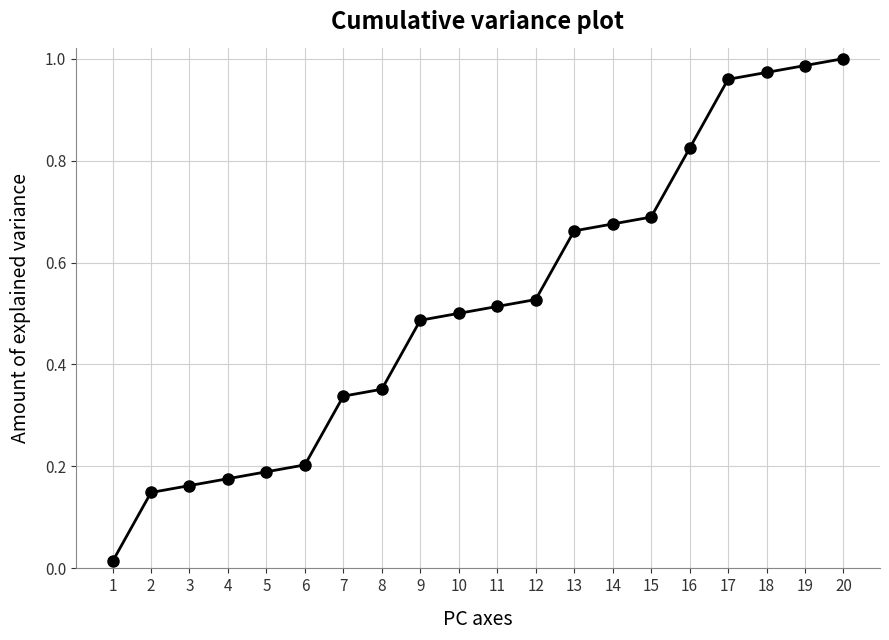

What is the change in value from 8 to 9?

+0.1